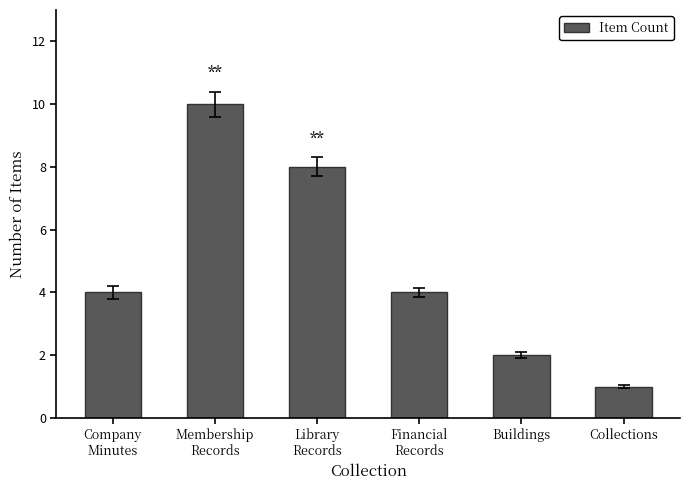

Are the bars grouped side by side (vs. stacked)?

No